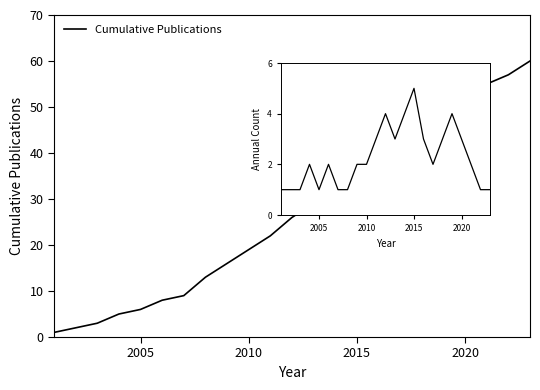

At how many categories does at least one series exceed 34?

9